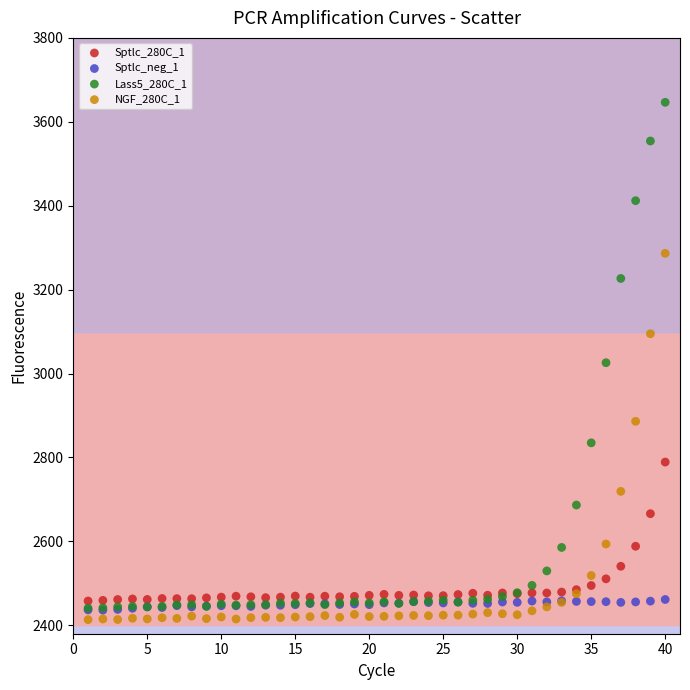

What are all the series names shown in the legend?

Sptlc_280C_1, Sptlc_neg_1, Lass5_280C_1, NGF_280C_1